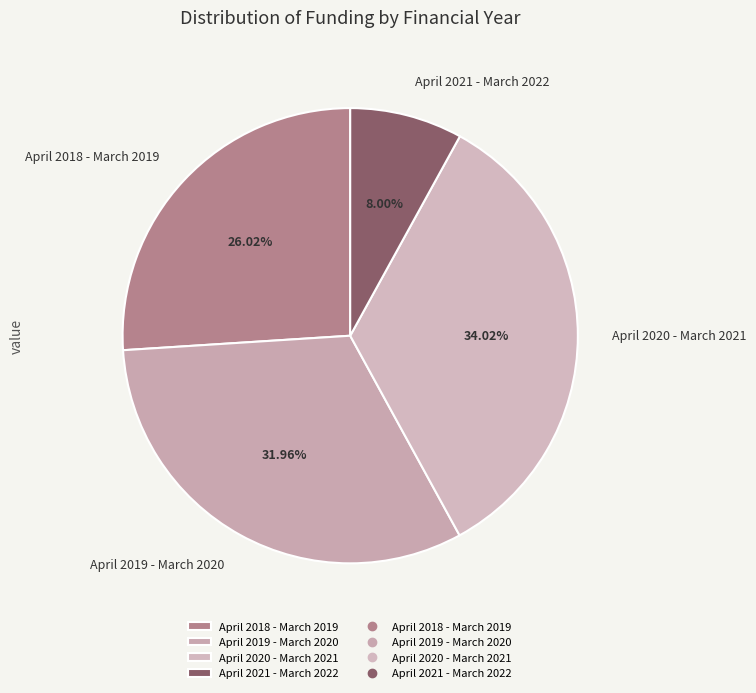

What is the ratio of the value at April 2021 - March 2022 to the value at April 2018 - March 2019?

0.3